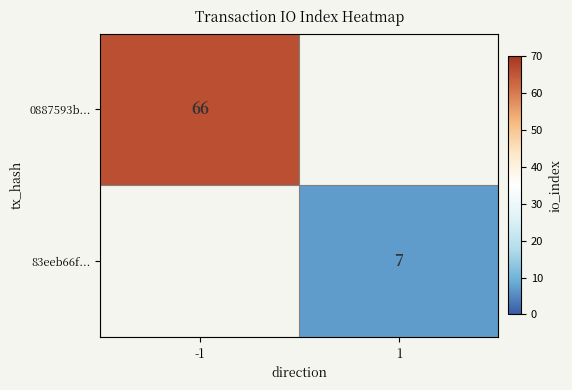

How many data points does each series have?

2